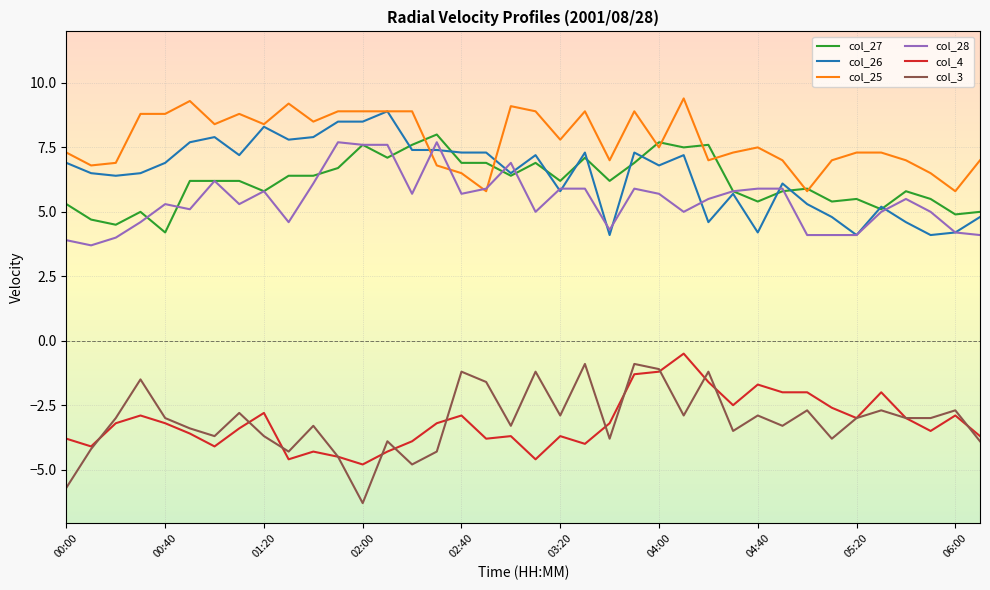

What is the sum of all col_25 values?

295.9